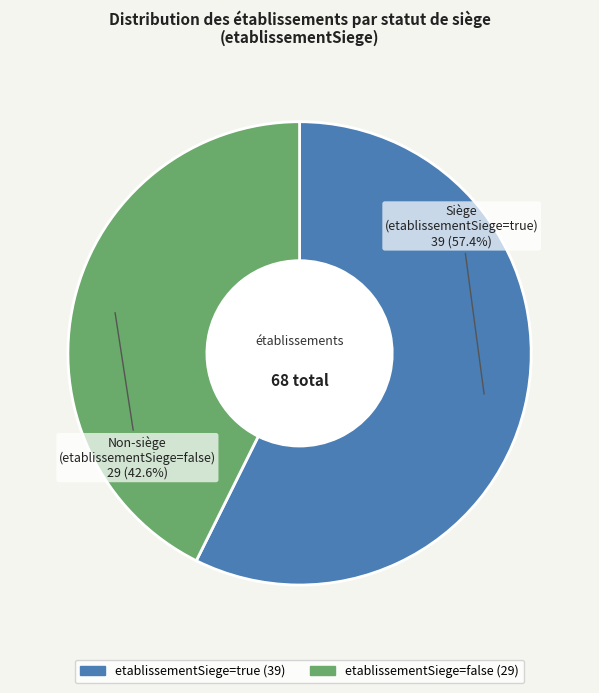

Does any single category account for the majority?

Yes